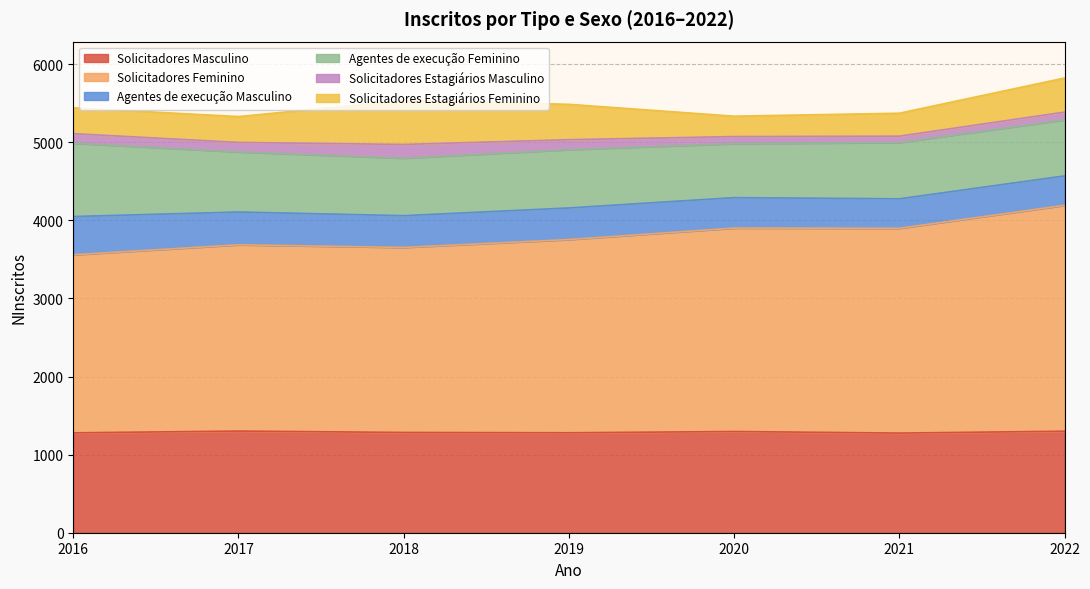

How many values in the Solicitadores Masculino series are below 1284?

3